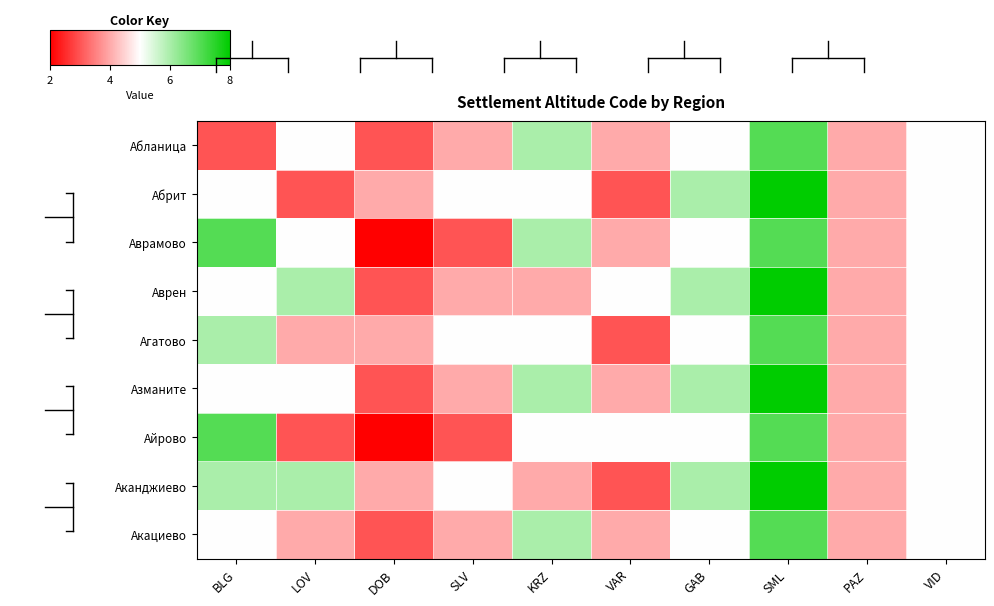

What is the difference between the highest and lowest values at GAB?

1